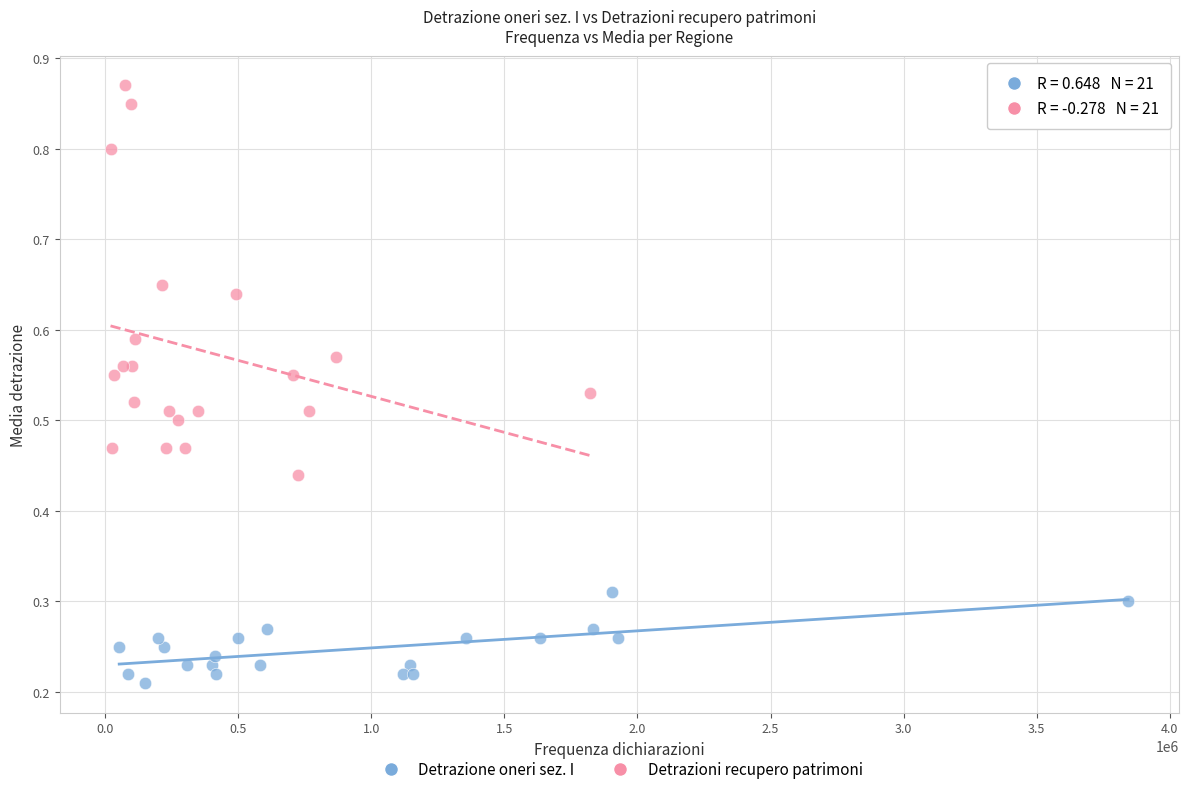

What are all the series names shown in the legend?

Detrazione oneri sez. I, Detrazioni recupero patrimoni